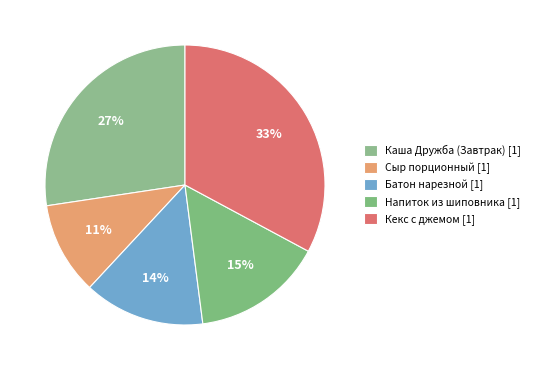

Is Батон нарезной the majority of the pie?

No